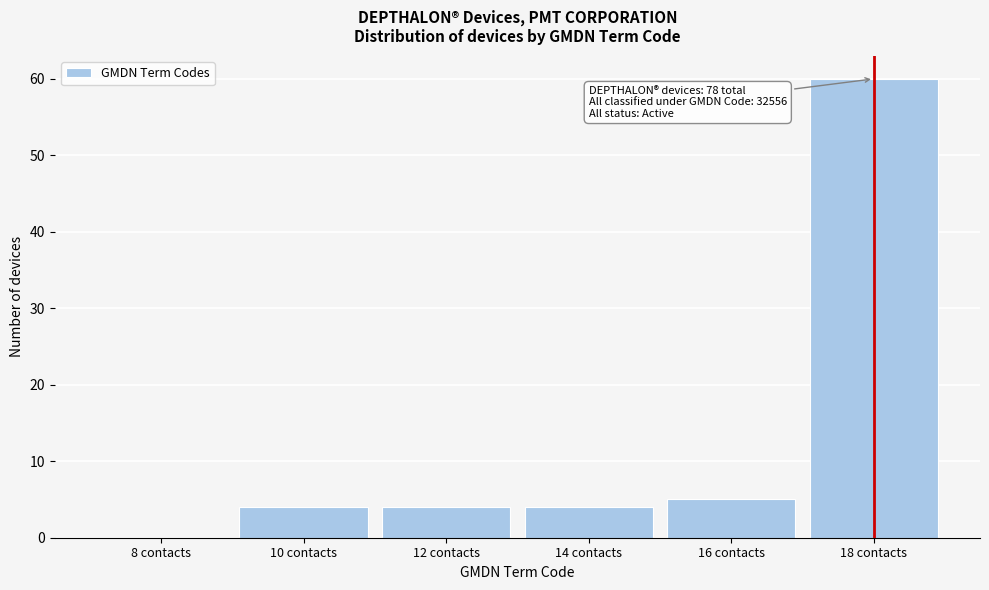

Reading left to right, transcribe all the data shown in this chart.

8 contacts=0	10 contacts=4	12 contacts=4	14 contacts=4	16 contacts=5	18 contacts=60